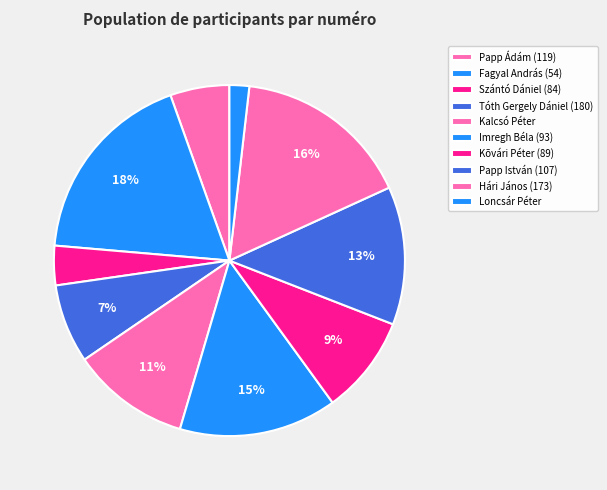

Which slice is the smallest?

Loncsár Péter